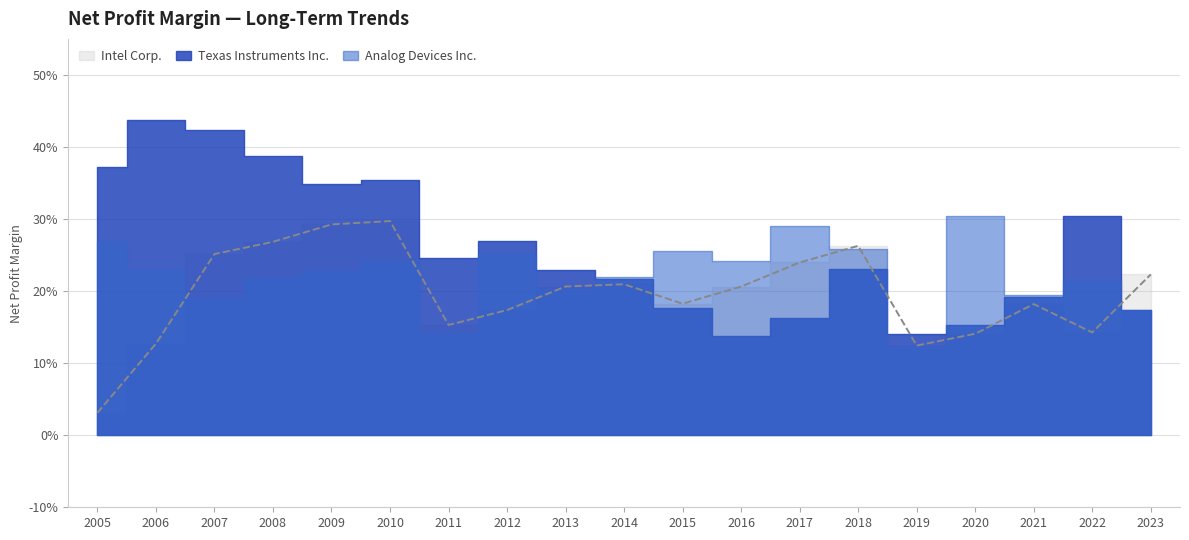

Where do Analog Devices Inc. and Intel Corp. first cross each other?

2006 and 2007